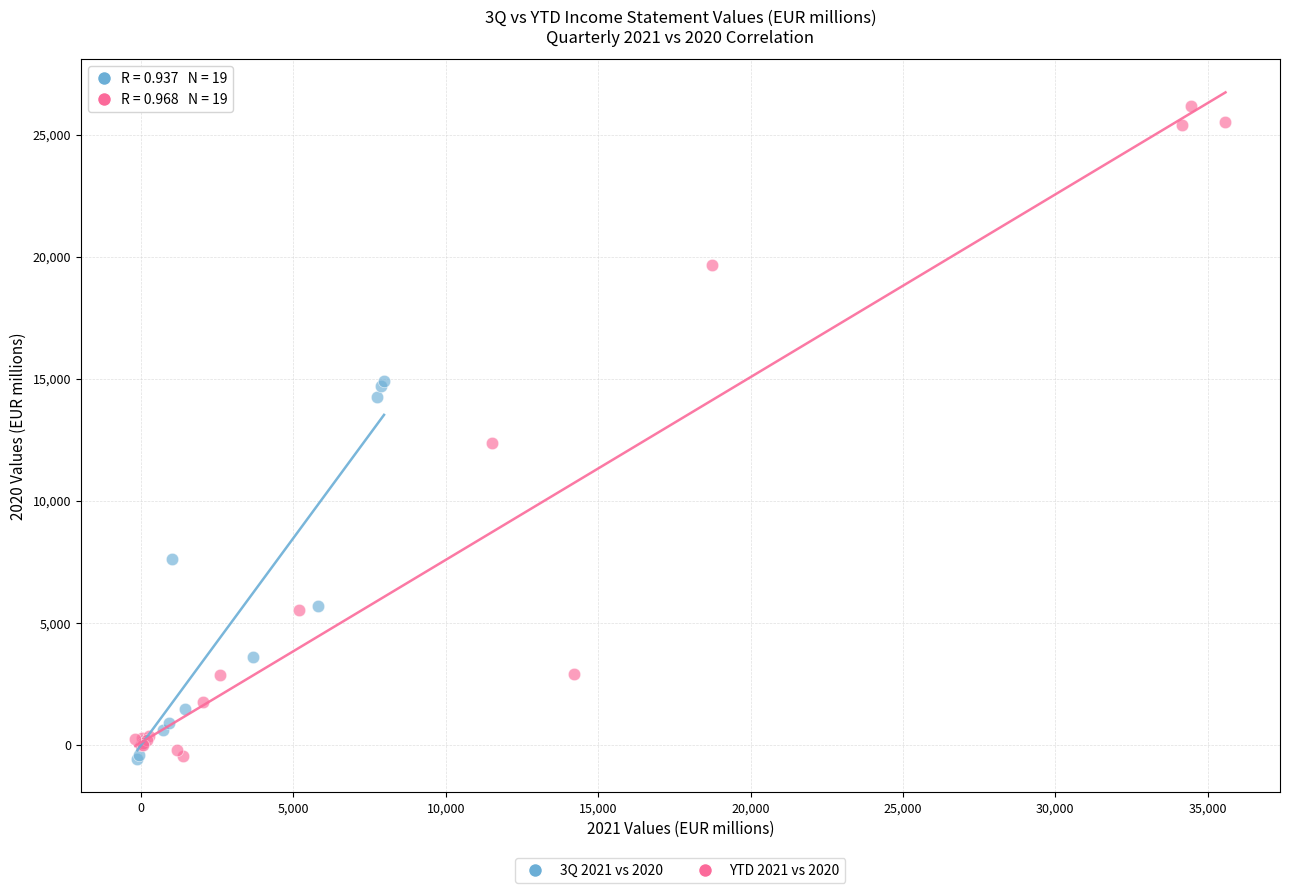

Which series has the widest spread of Y values?

YTD 2021 vs 2020